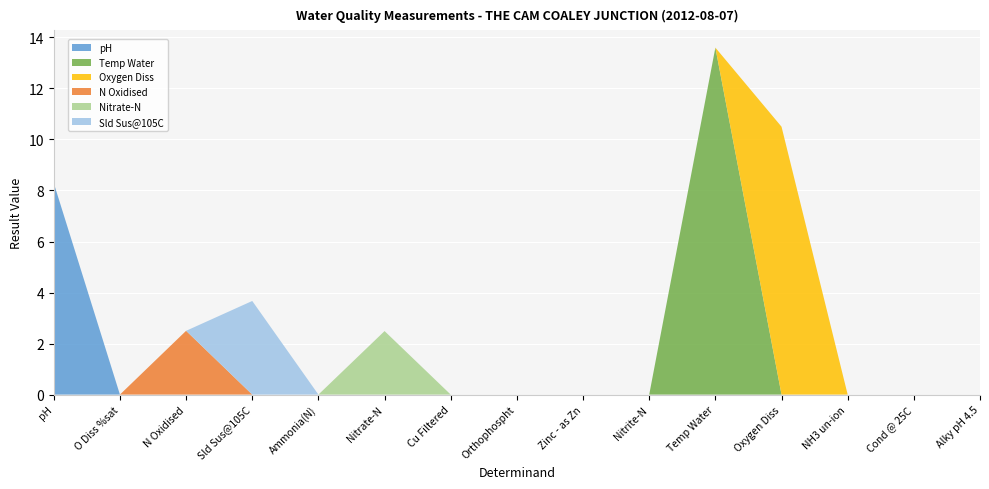

Reading left to right, what are all the values shown in this chart?

pH: 8.3	0.0	0.0	0.0	0.0	0.0	0.0	0.0	0.0	0.0	0.0	0.0	0.0	0.0	0.0
Temp Water: 0.0	0.0	0.0	0.0	0.0	0.0	0.0	0.0	0.0	0.0	13.6	0.0	0.0	0.0	0.0
Oxygen Diss: 0.0	0.0	0.0	0.0	0.0	0.0	0.0	0.0	0.0	0.0	0.0	10.5	0.0	0.0	0.0
N Oxidised: 0.0	0.0	2.5	0.0	0.0	0.0	0.0	0.0	0.0	0.0	0.0	0.0	0.0	0.0	0.0
Nitrate-N: 0.0	0.0	0.0	0.0	0.0	2.5	0.0	0.0	0.0	0.0	0.0	0.0	0.0	0.0	0.0
Sld Sus@105C: 0.0	0.0	0.0	3.7	0.0	0.0	0.0	0.0	0.0	0.0	0.0	0.0	0.0	0.0	0.0